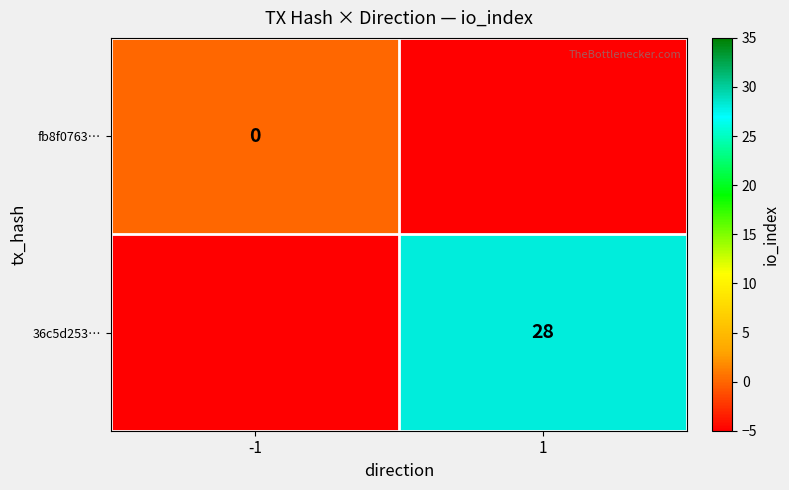

True or false: 36c5d253… has a value of 28 at 1.

True